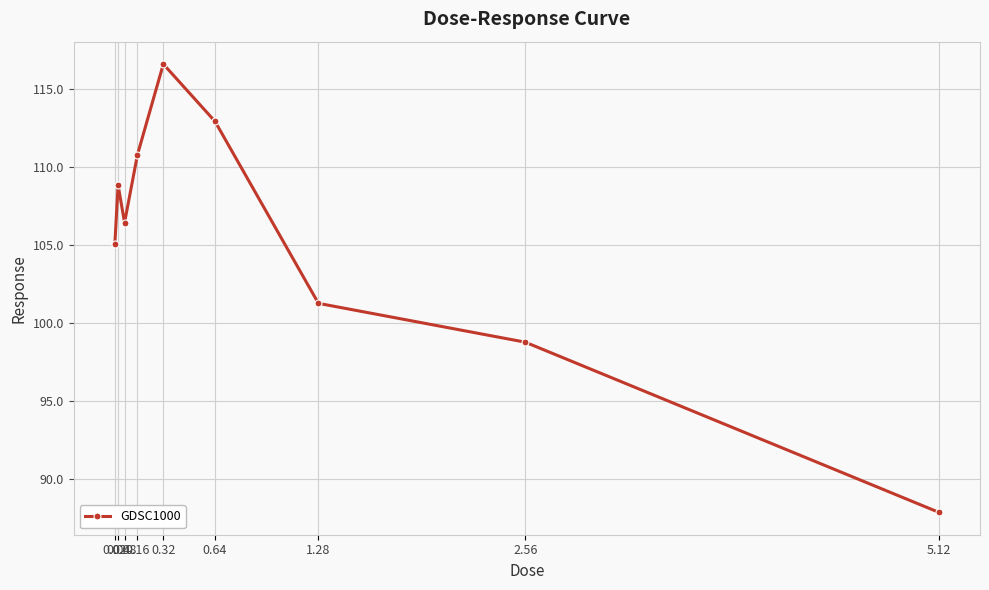

At which label is the value closest to 102?

1.28